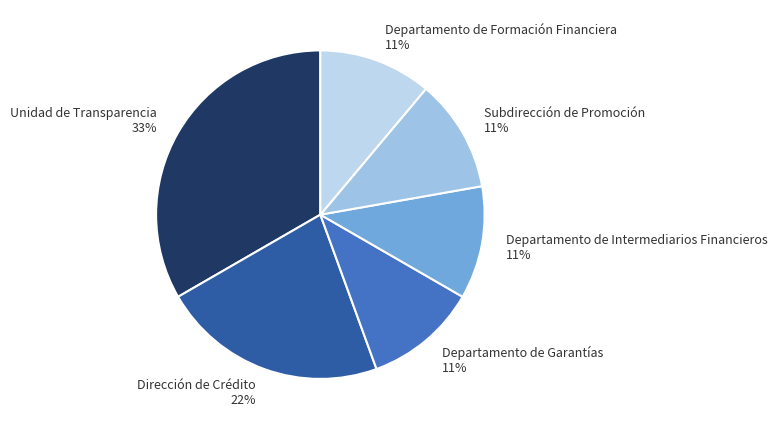

Is Dirección de Crédito 22% the majority of the pie?

No